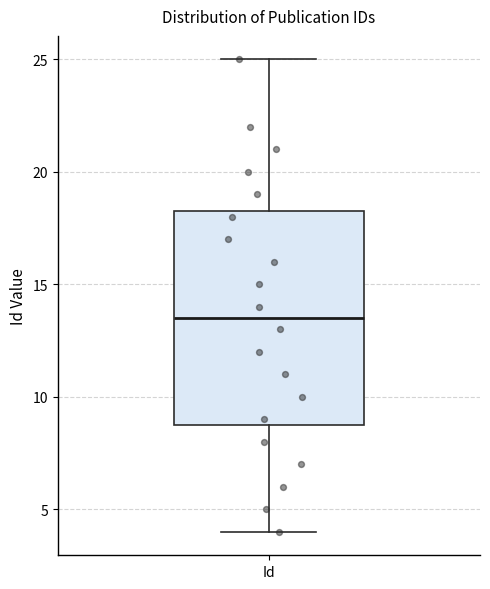

Read this box plot against the y-axis: the position of the median line, the range covered by the box, and the ends of both whiskers. The values are not printed on the chart, so give them approximately, as read against the axis.

median 13.5, box 9.0 to 18.5, whiskers 4.0 to 25.0